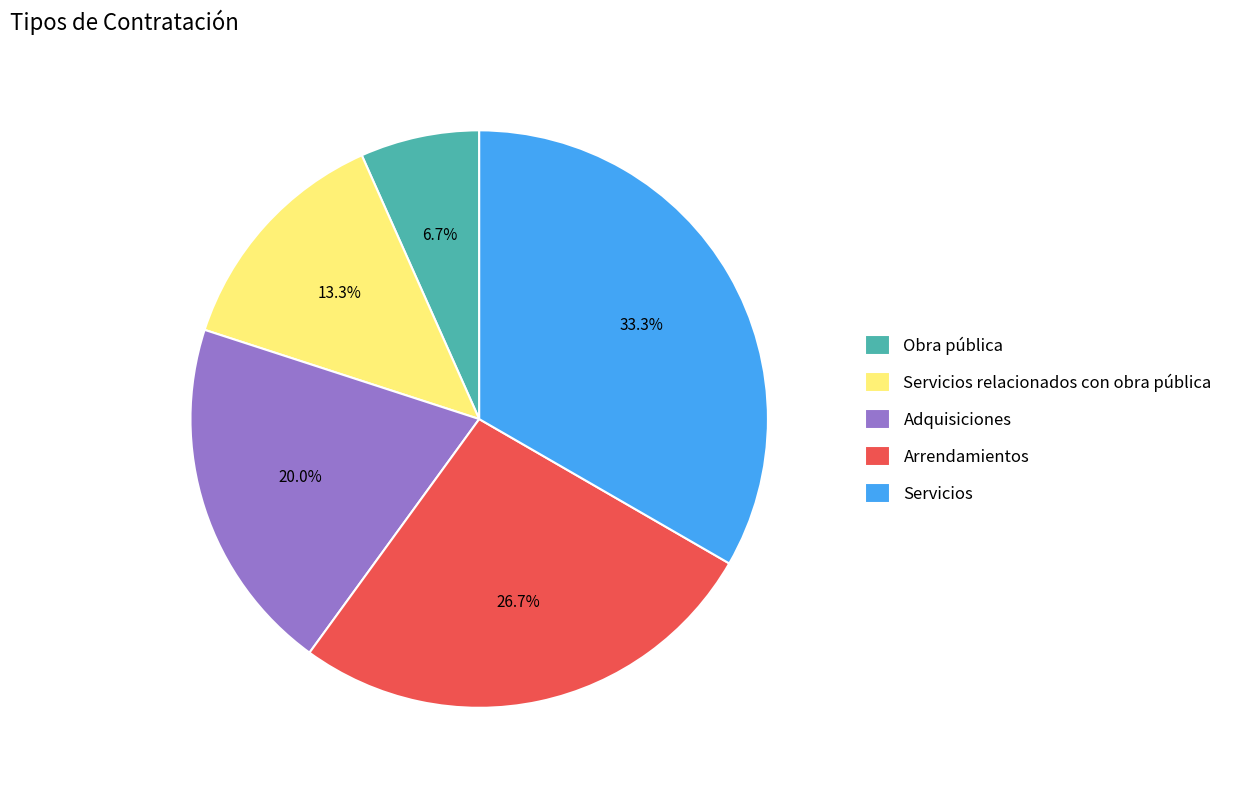

The Arrendamientos slice represents 27% of the pie. True or false?

True